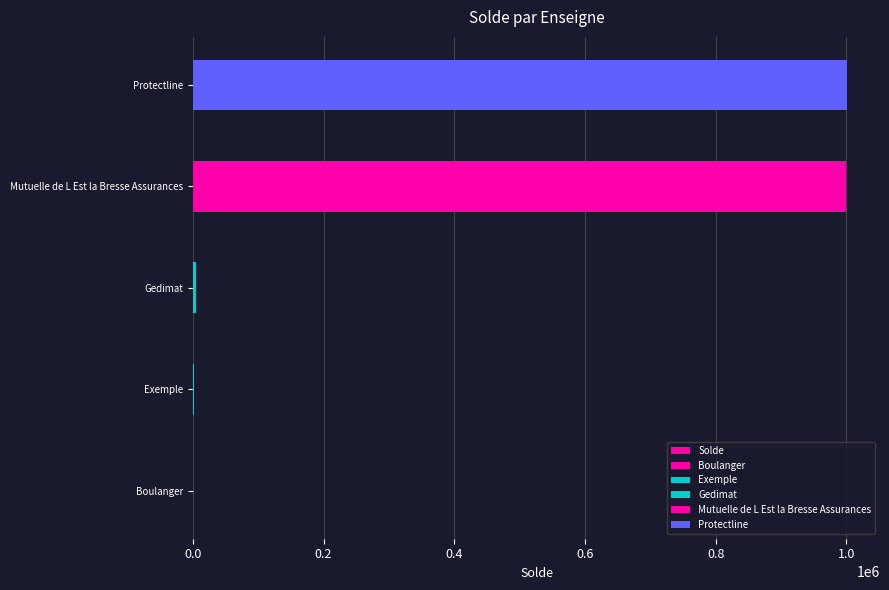

How many data points does each series have?

5